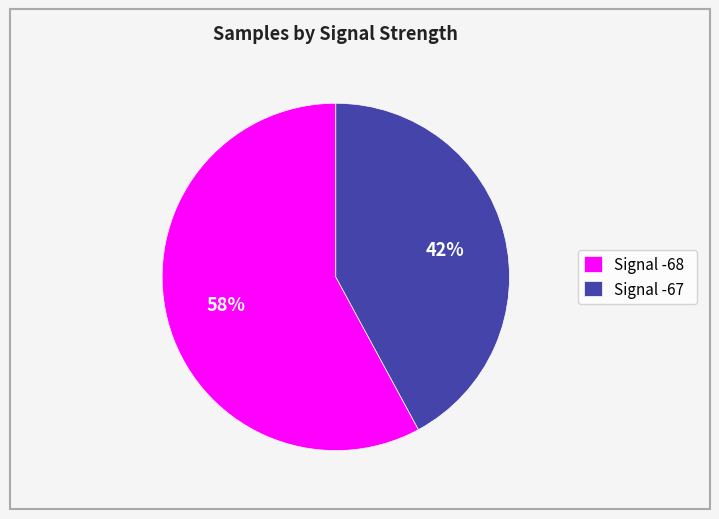

To the nearest percent, what is the average slice percentage?

50%